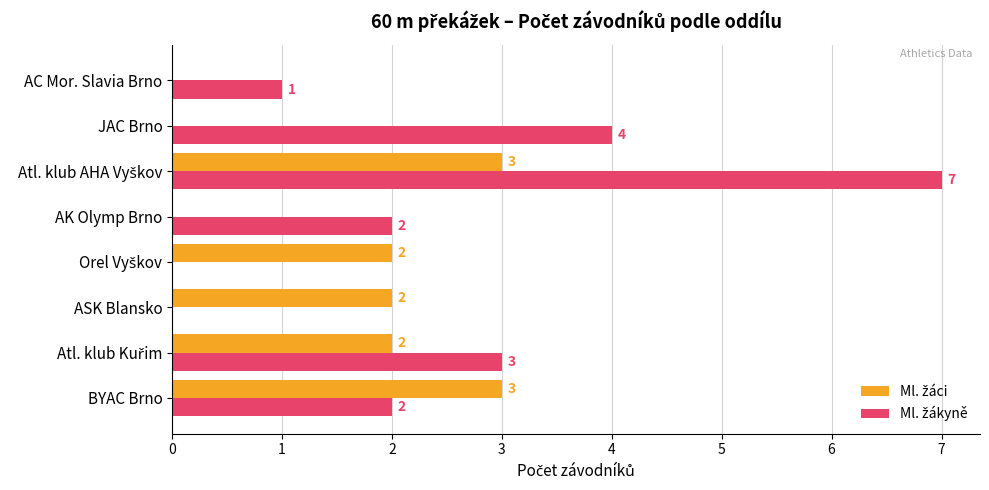

Which series has the largest total across all categories?

Ml. žákyně